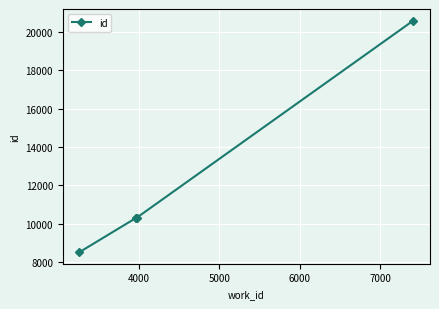

What is the greatest value displayed?

20602